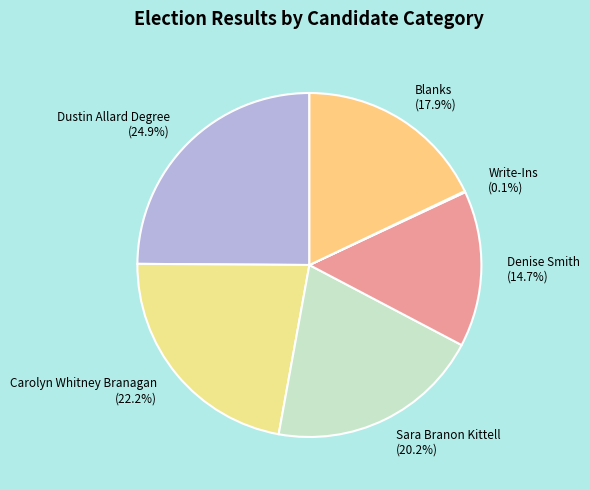

What is the largest slice in the pie chart?

Dustin Allard Degree